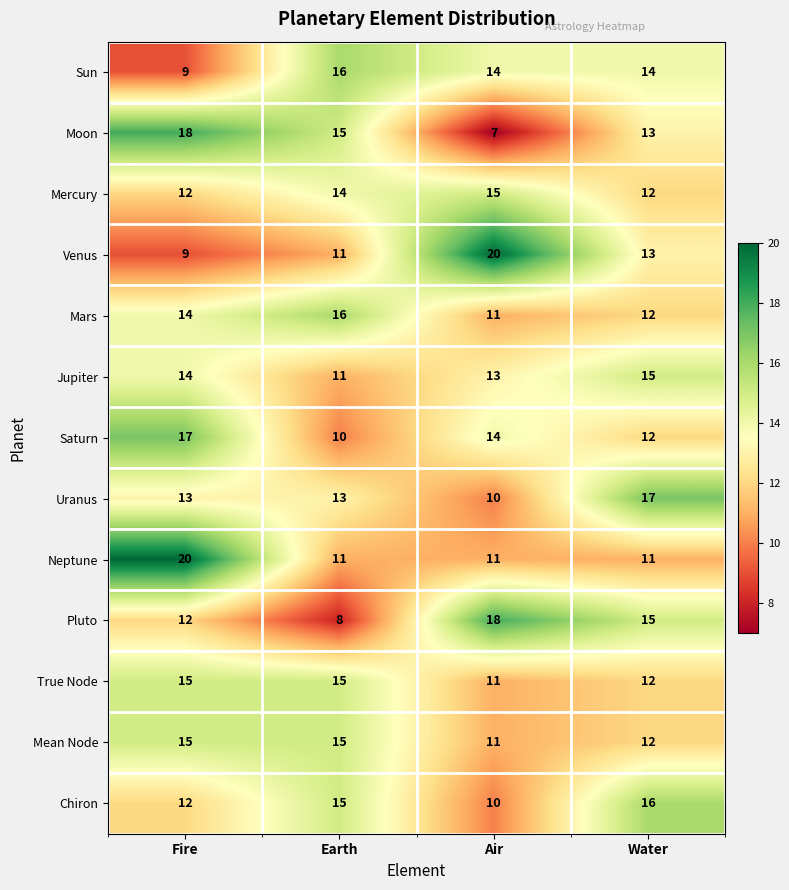

What is the difference between the highest and lowest values at Fire?

11